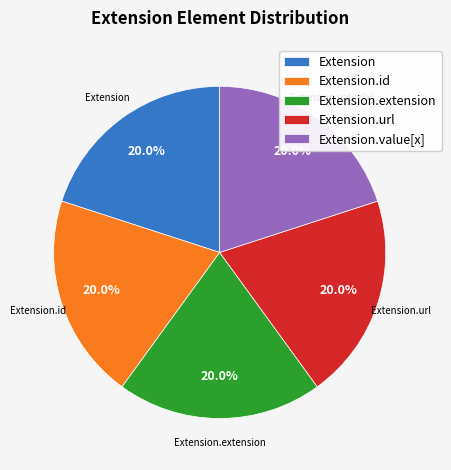

Does any single category account for the majority?

No